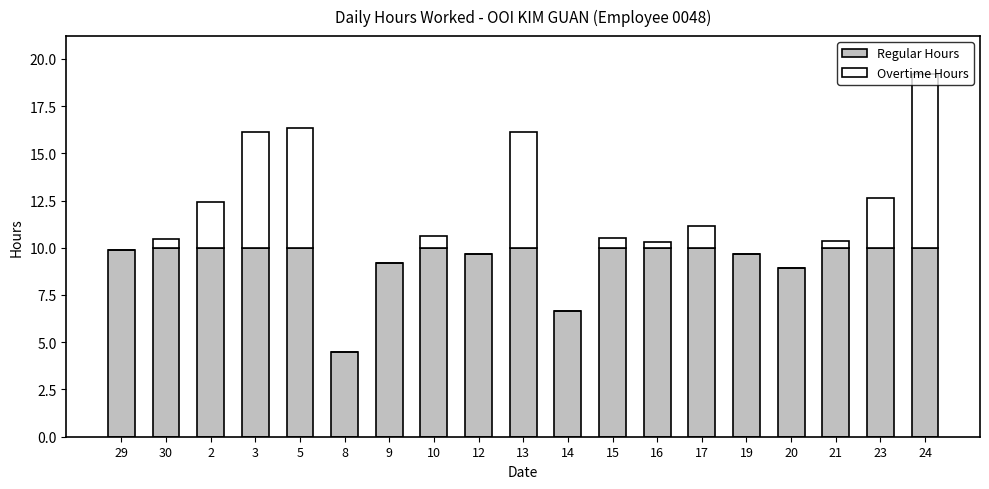

At which category is the sum across all series the highest?

24